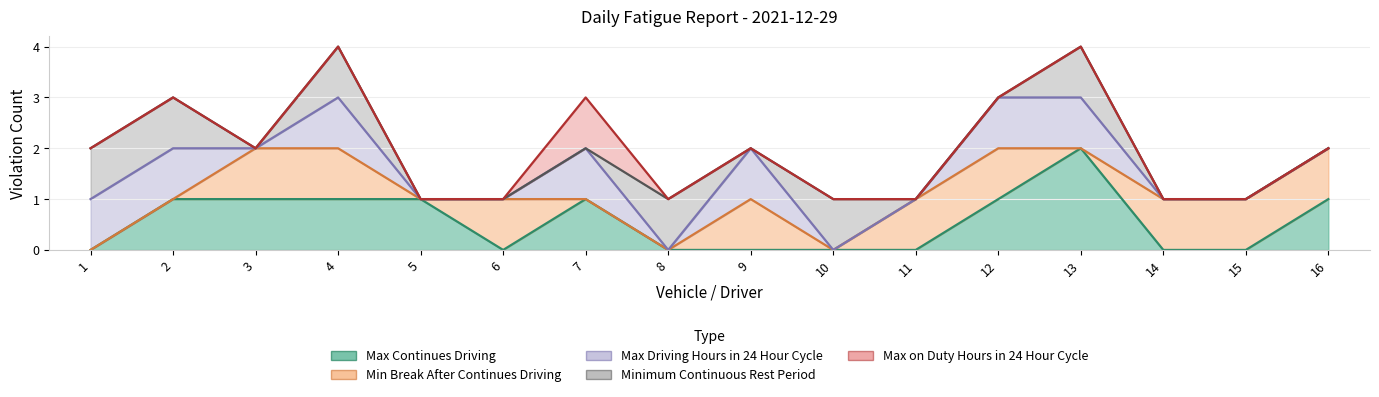

Is it true that Max on Duty Hours in 24 Hour Cycle equals 0 at 5?

False